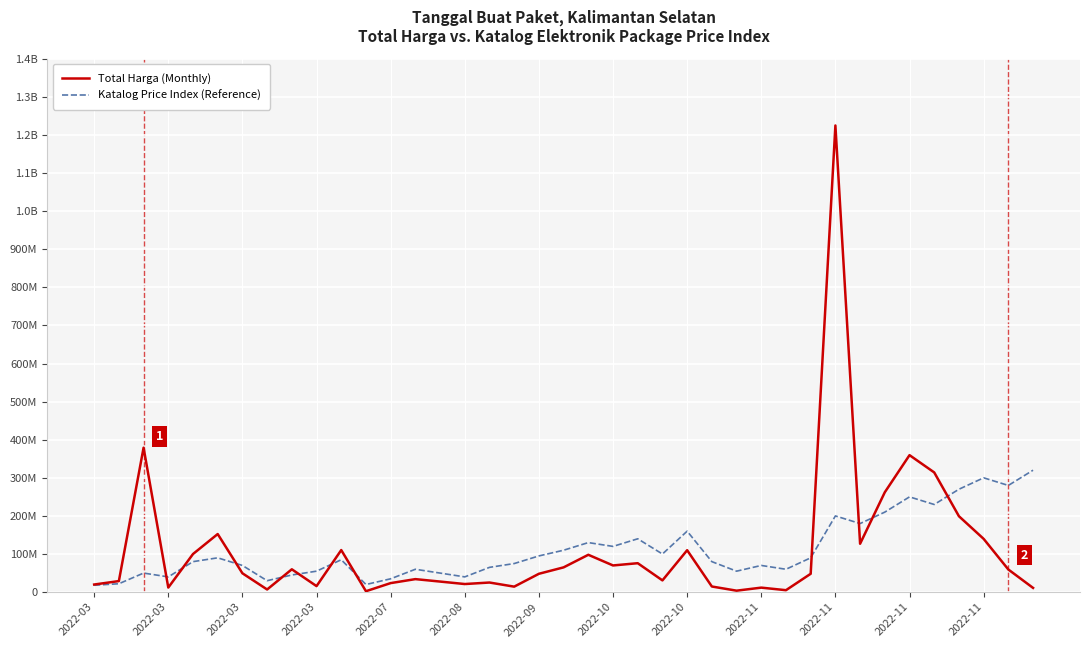

Does the chart have visible grid lines?

Yes